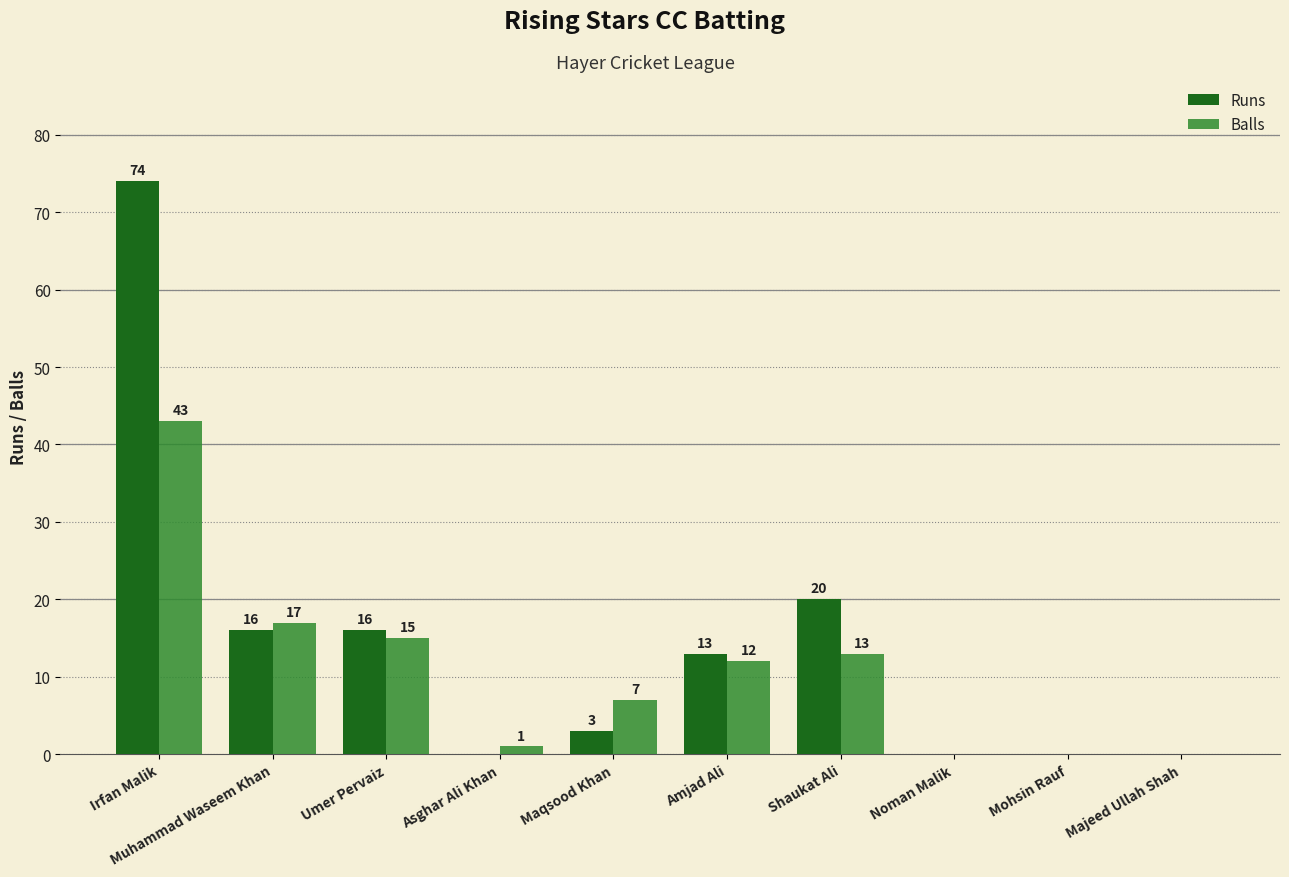

True or false: Balls has a value of -26 at Mohsin Rauf.

False